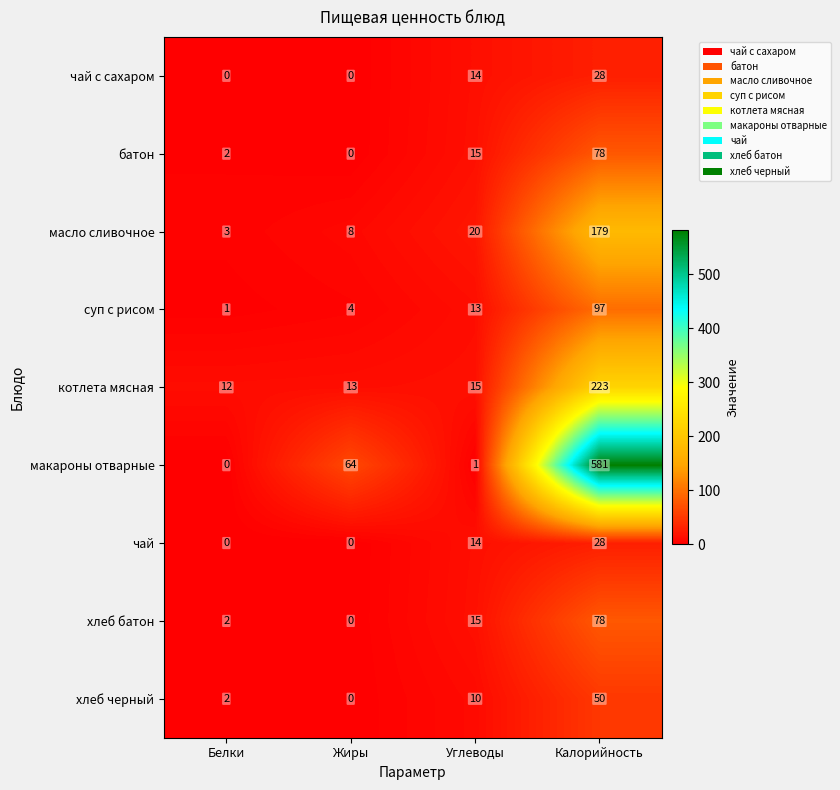

What is the spread (max minus min) of values at Углеводы?

19